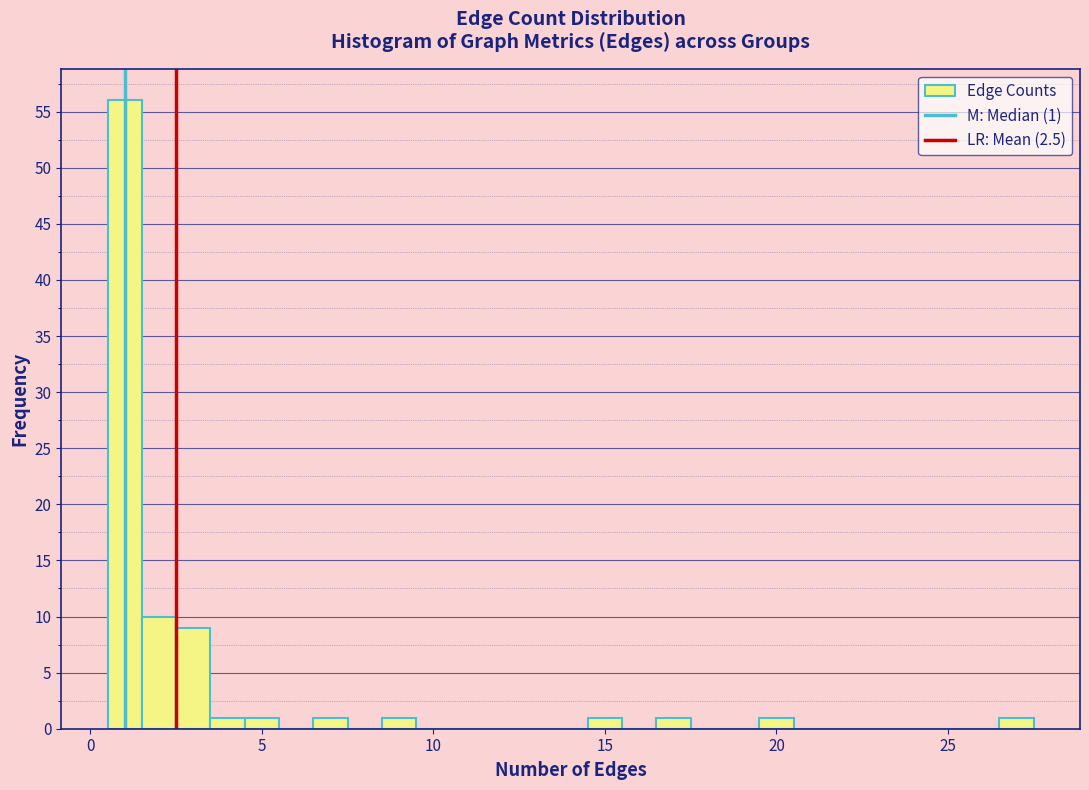

Read against the x-axis, roughly where is the centre of the tallest bar?

1.0